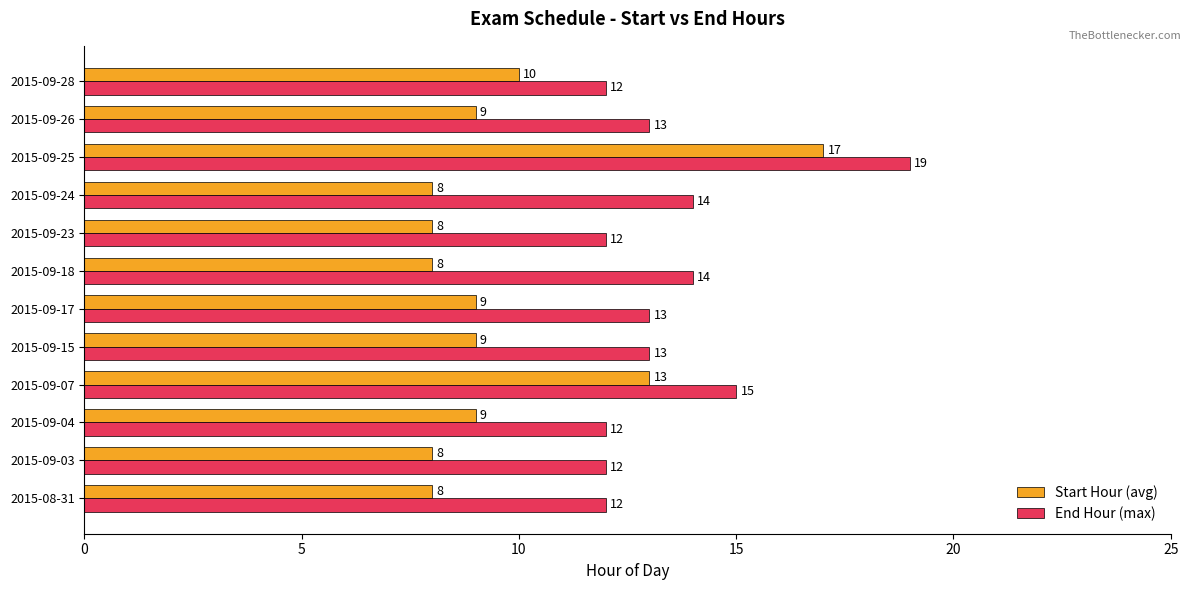

Which series has the largest total across all categories?

End Hour (max)